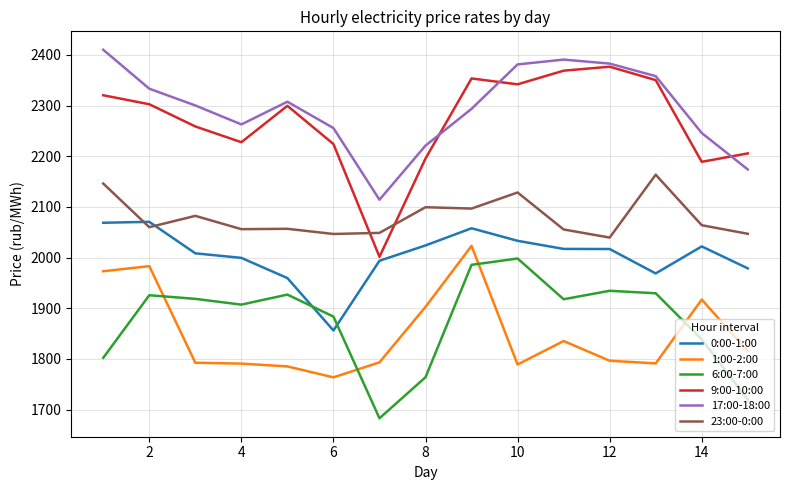

True or false: 9:00-10:00 and 1:00-2:00 cross at least once.

False